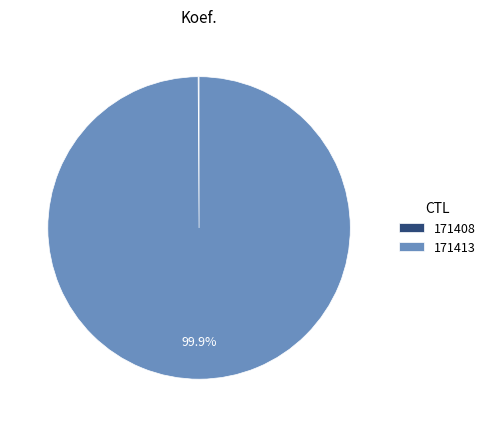

To the nearest percent, what is the average slice percentage?

50%